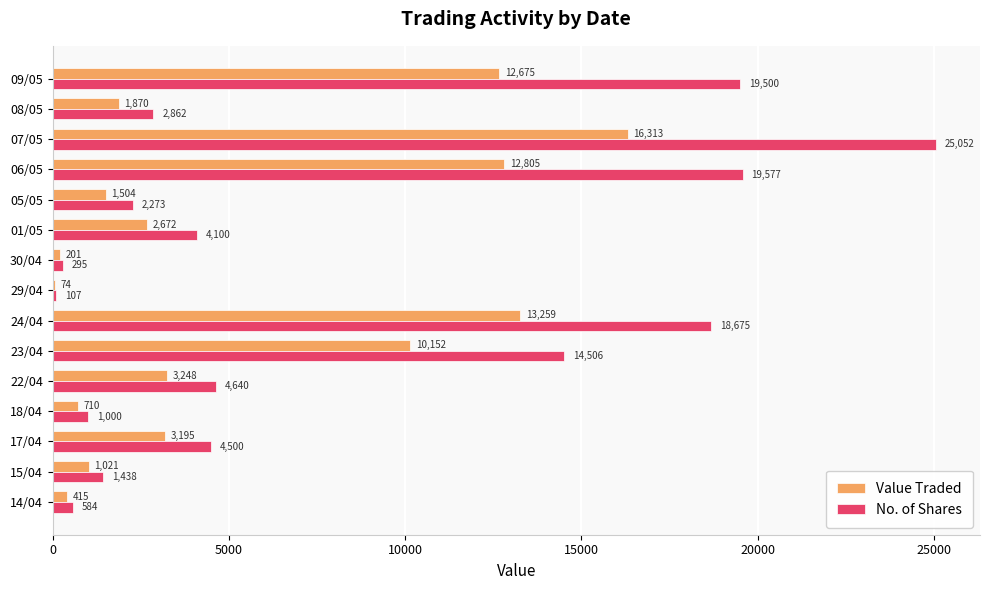

What is the sum of all Value Traded values?

80114